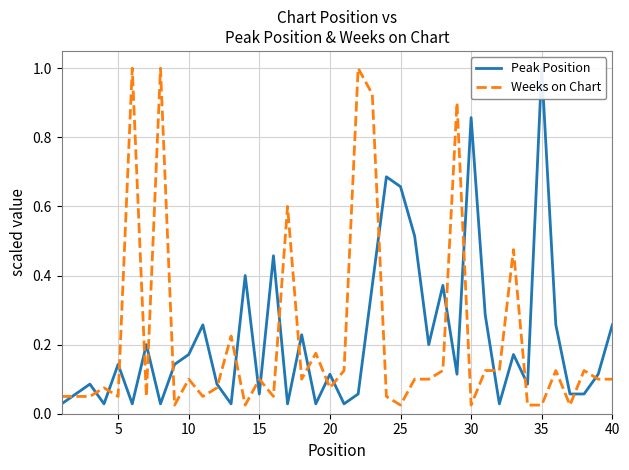

Is the value of Weeks on Chart at 31 greater than the value of Peak Position at 24?

No